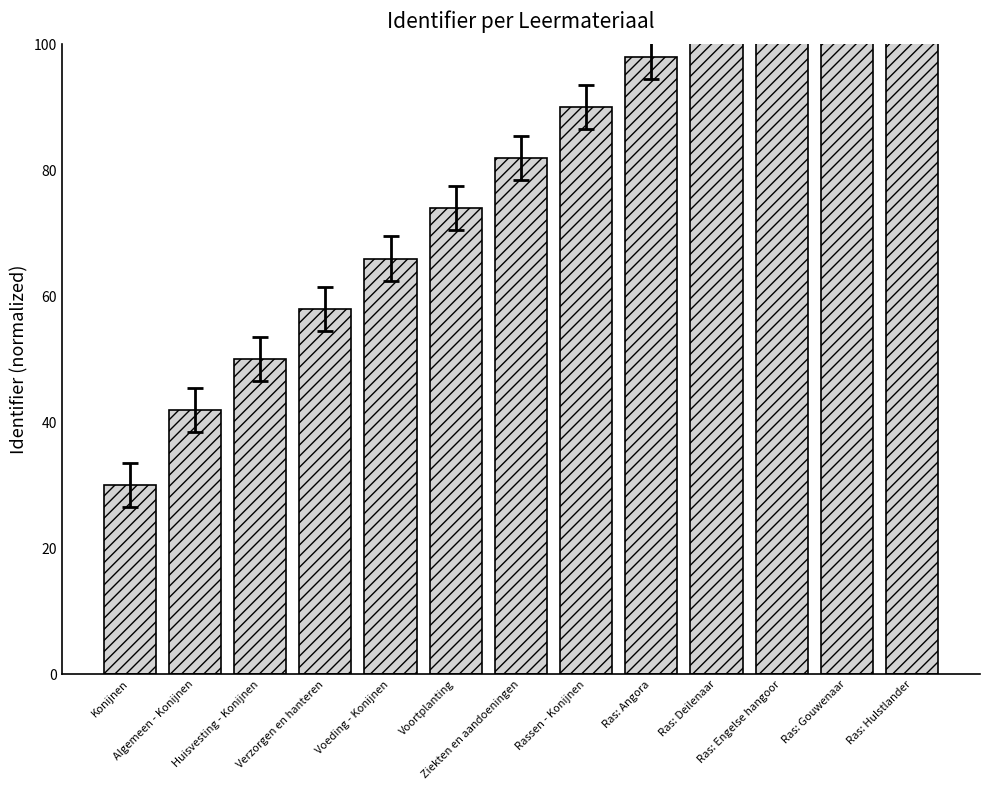

What is the label of the 8th bar from the left?

Rassen - Konijnen